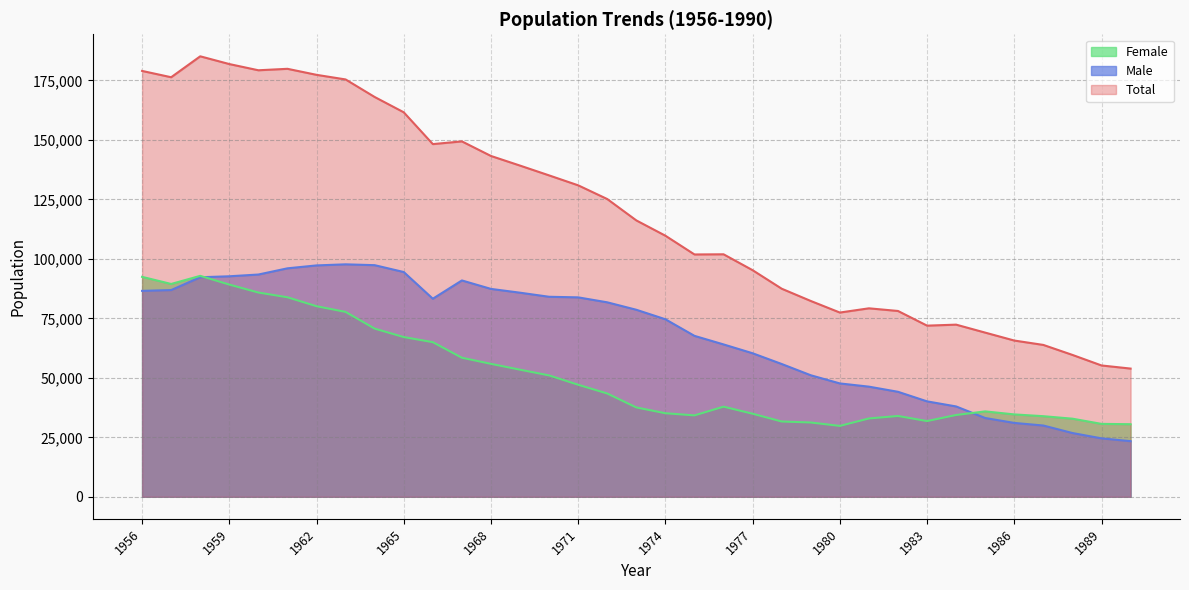

What is the minimum value shown in the chart?

23383